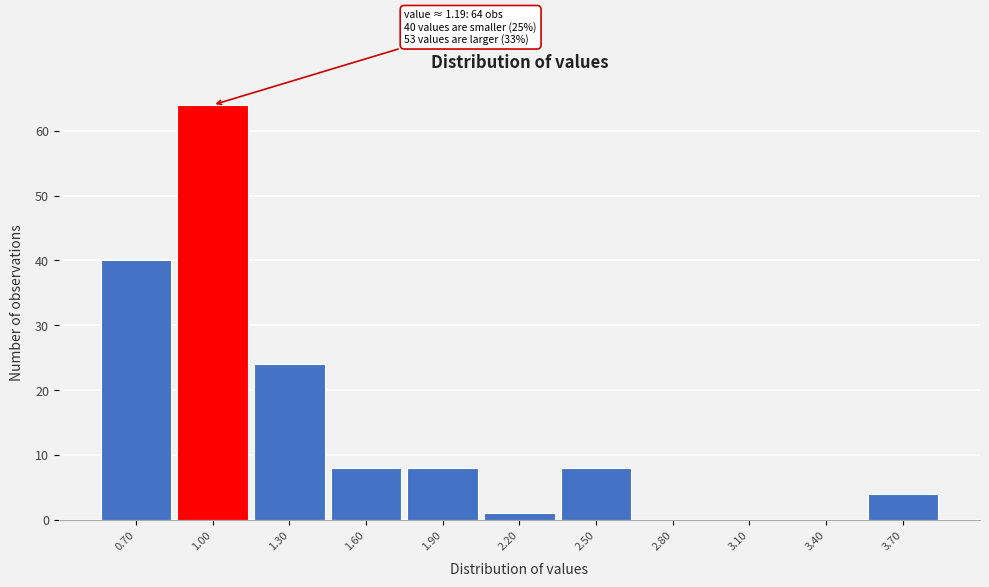

Reading right to left, list all the values displayed in this chart.

3.70=4	3.40=0	3.10=0	2.80=0	2.50=8	2.20=1	1.90=8	1.60=8	1.30=24	1.00=64	0.70=40